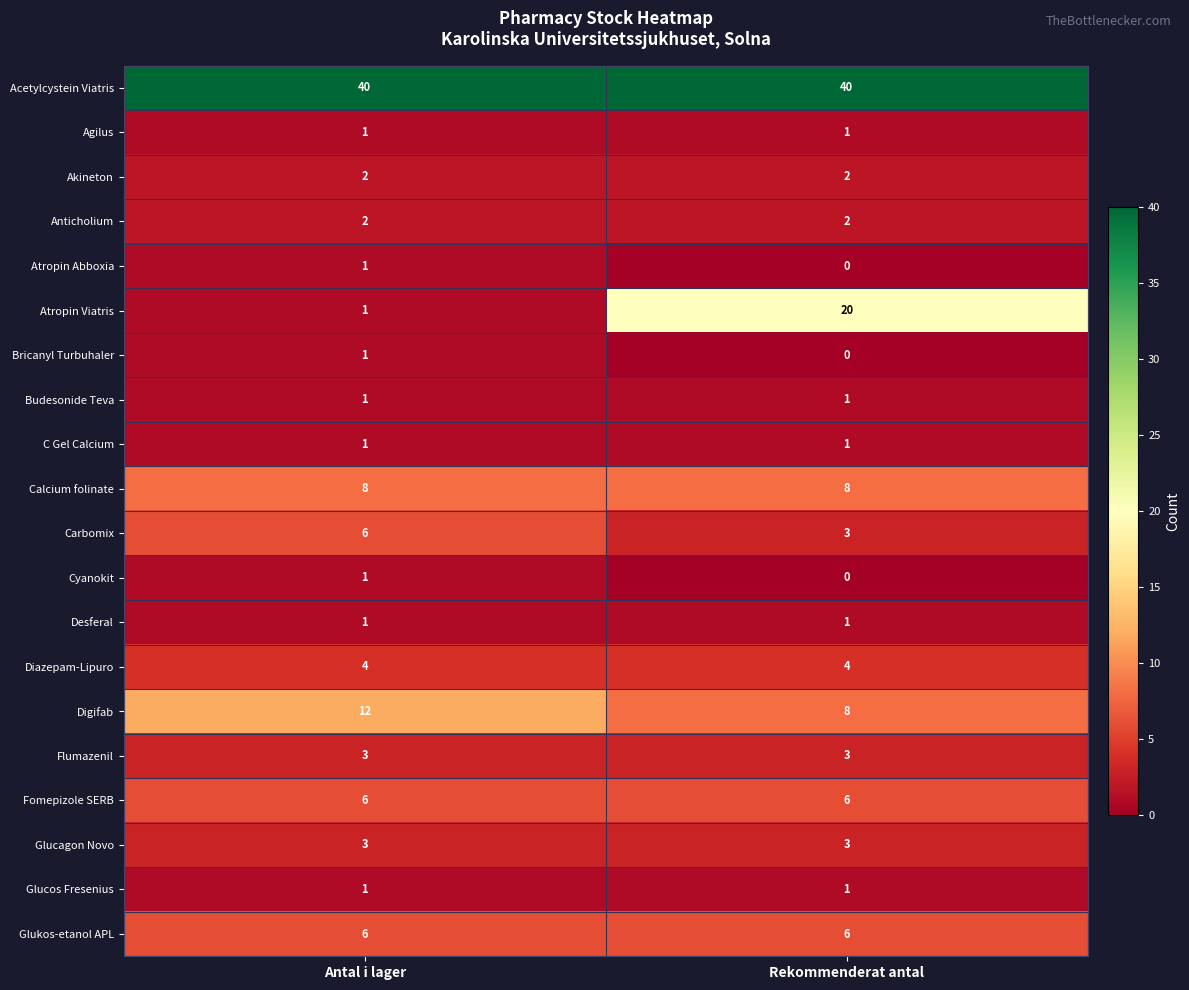

What is the sum of all Akineton values?

4